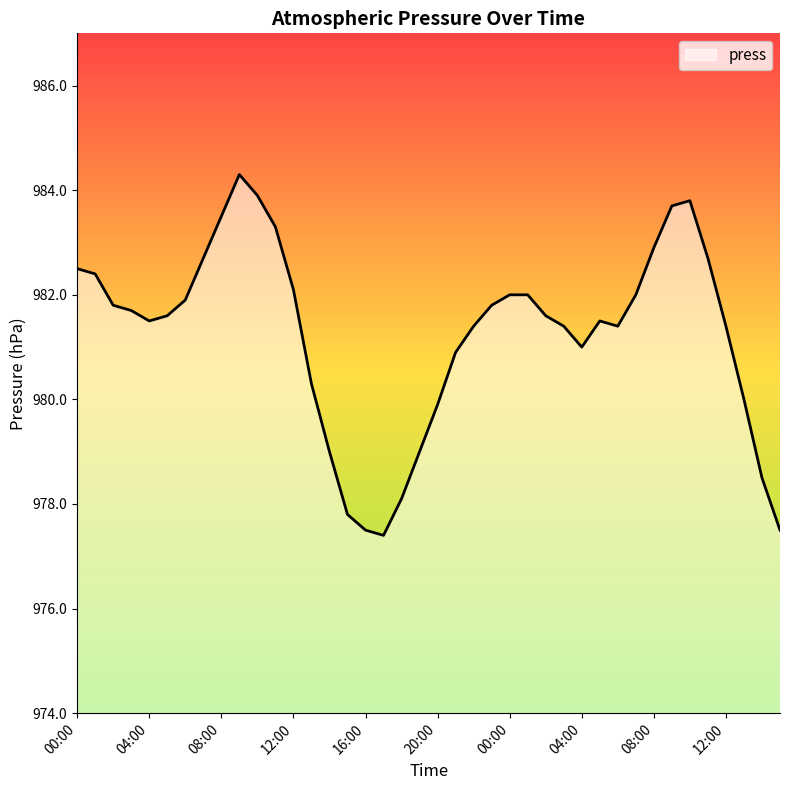

What is the smallest value displayed?

977.4